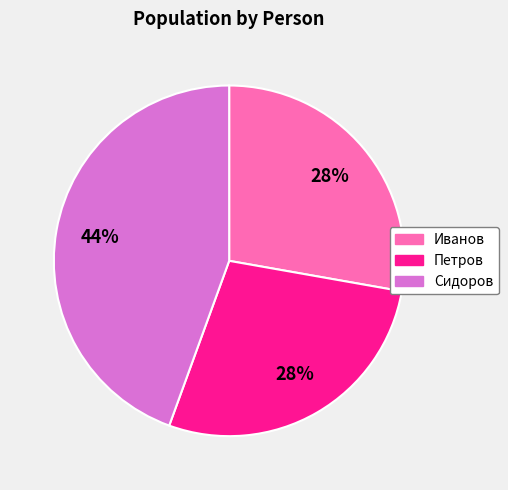

To the nearest percent, what is the average slice percentage?

33%